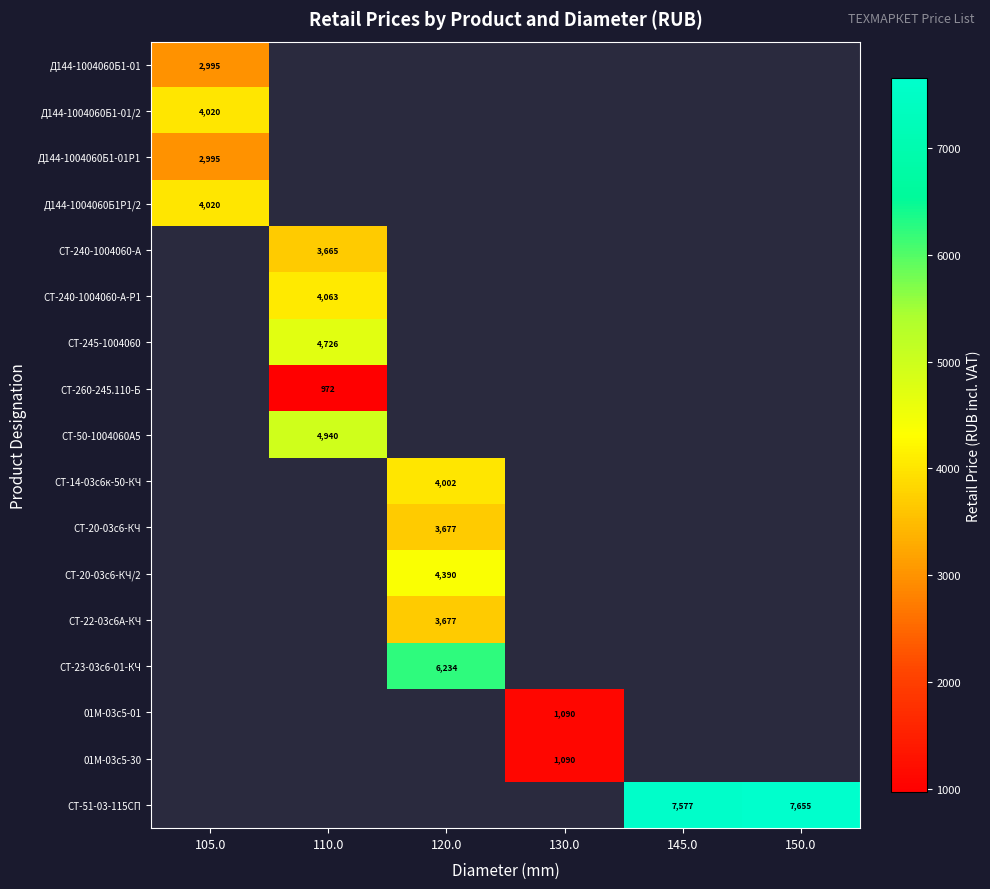

Which label corresponds to the largest value in the chart?

150.0